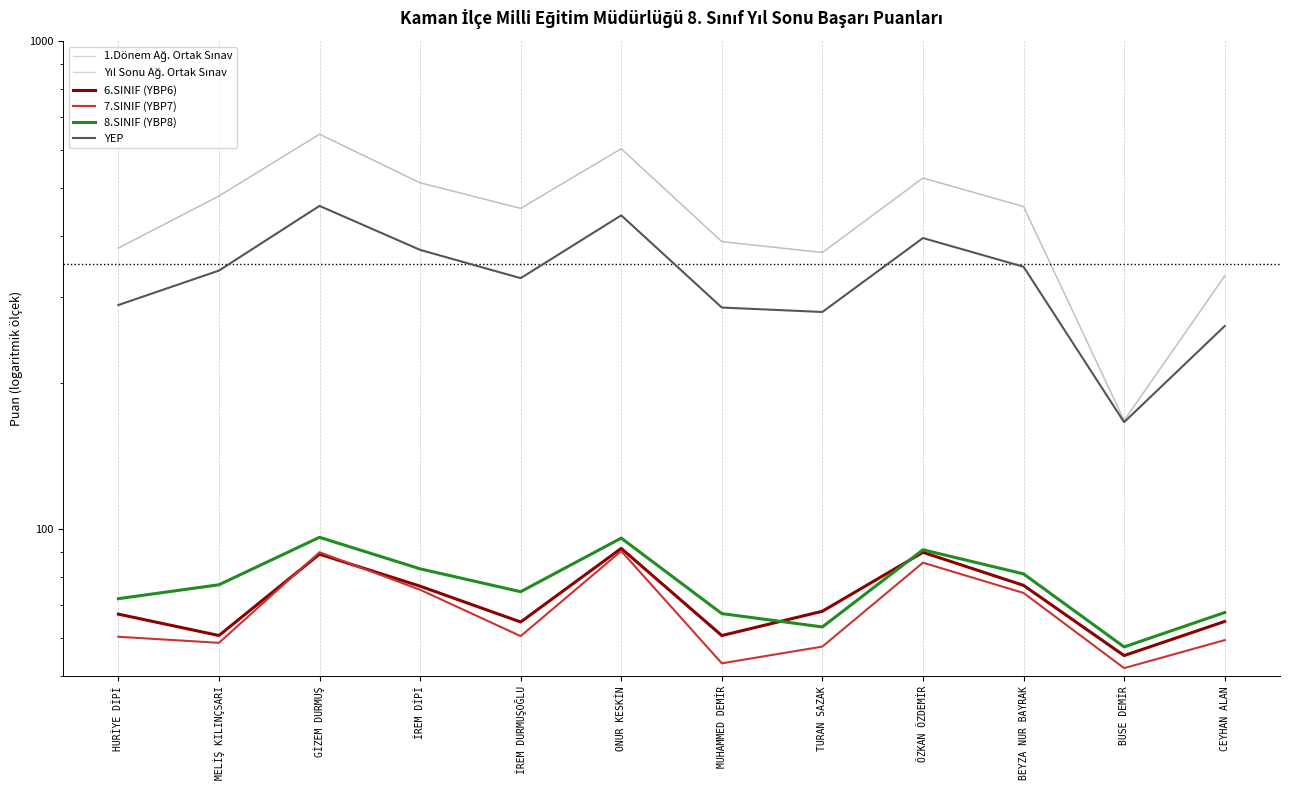

What is the sum of all YEP values?

3961.2